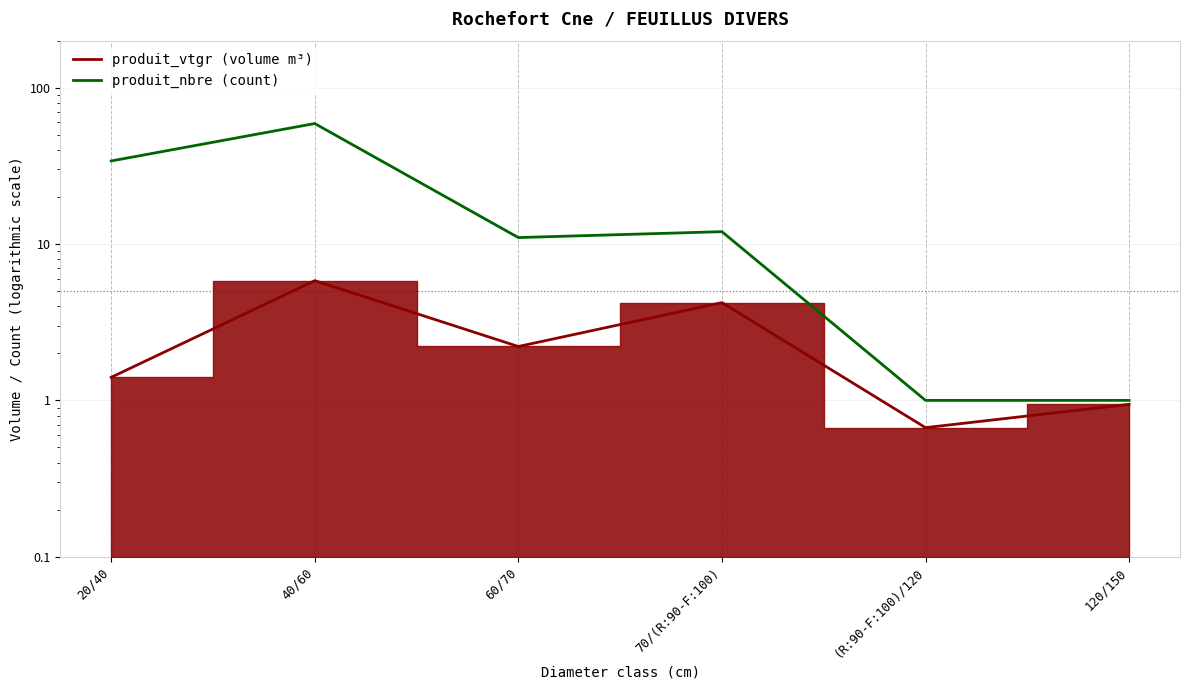

At which category is the sum across all series the highest?

40/60